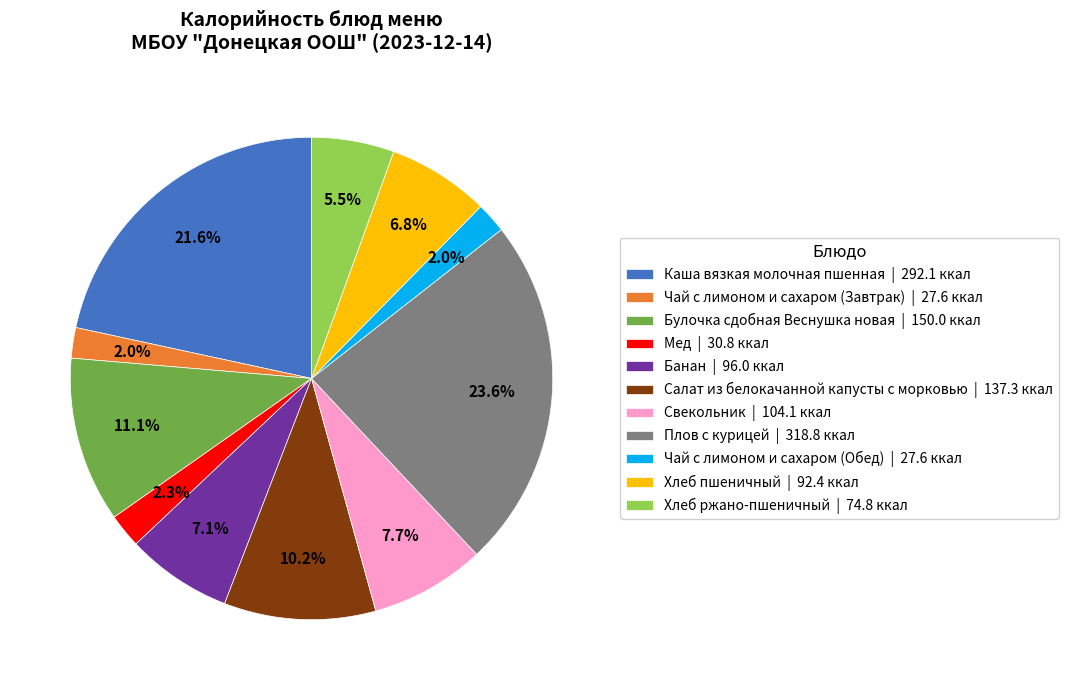

Count the number of slices in the pie.

11